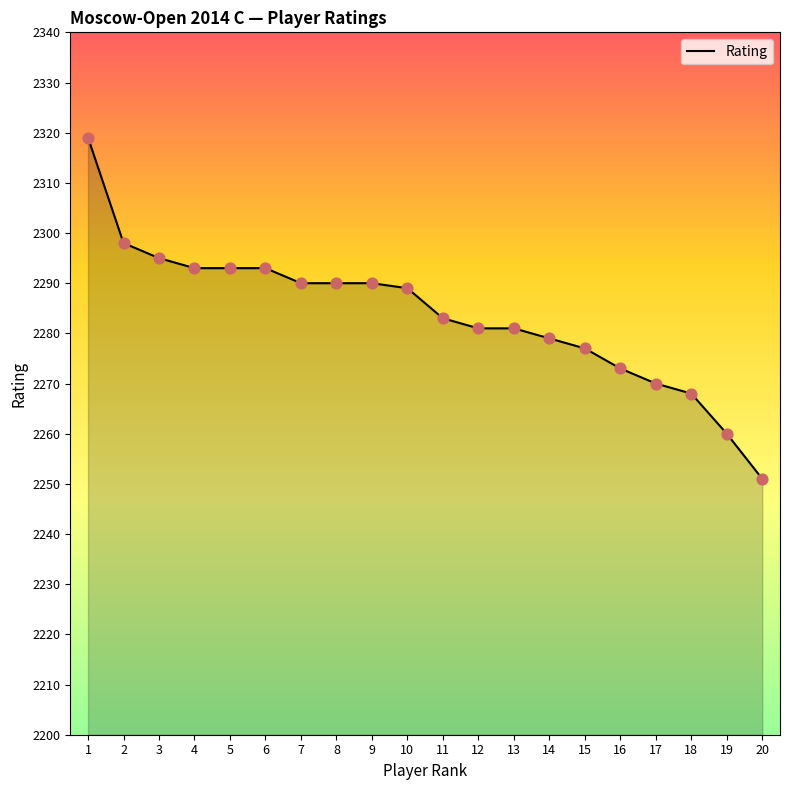

Which has a higher value, 8 or 1?

1